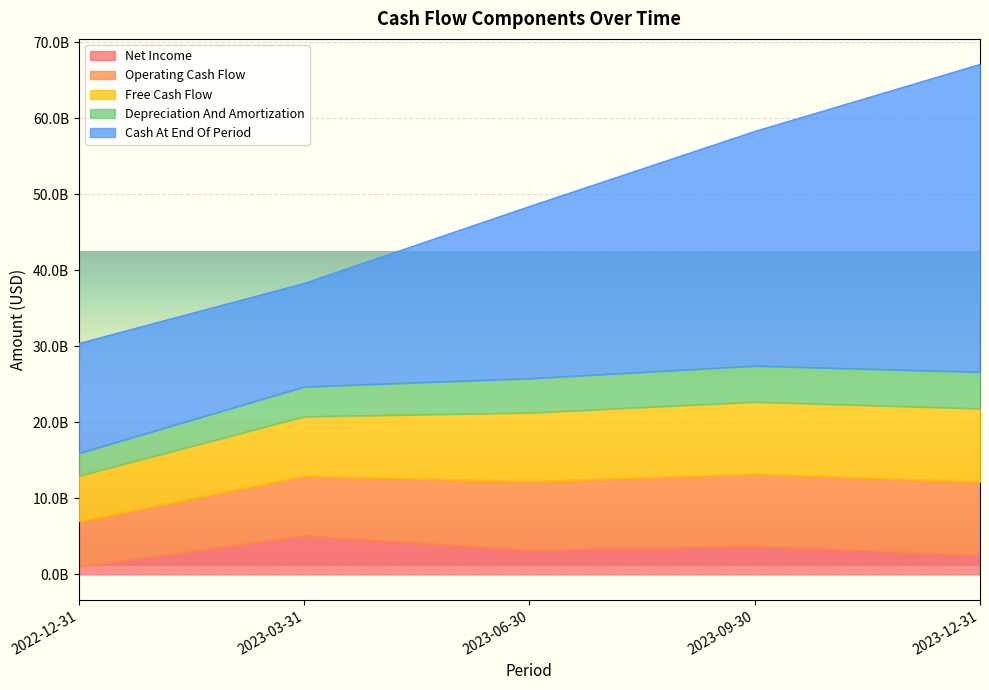

Is it true that Cash At End Of Period equals 13590000000 at 2023-03-31?

True